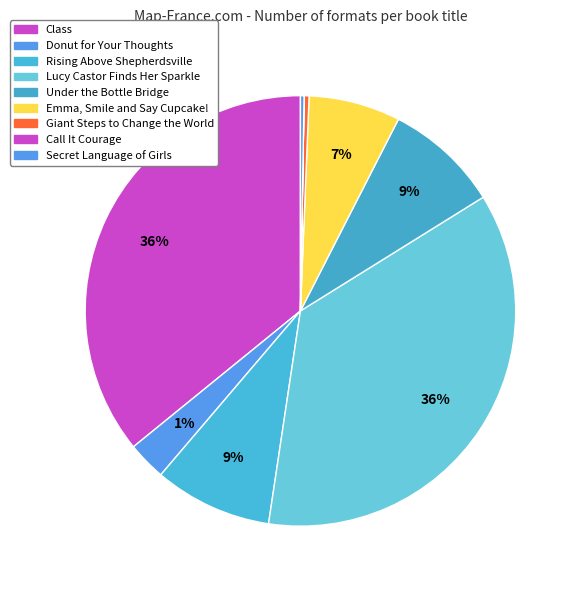

The Class slice represents 46% of the pie. True or false?

False